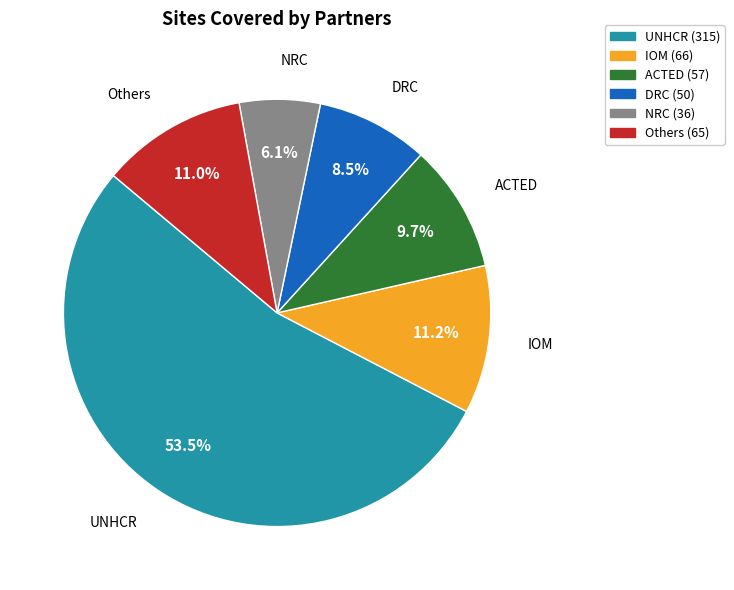

Does any single category account for the majority?

Yes